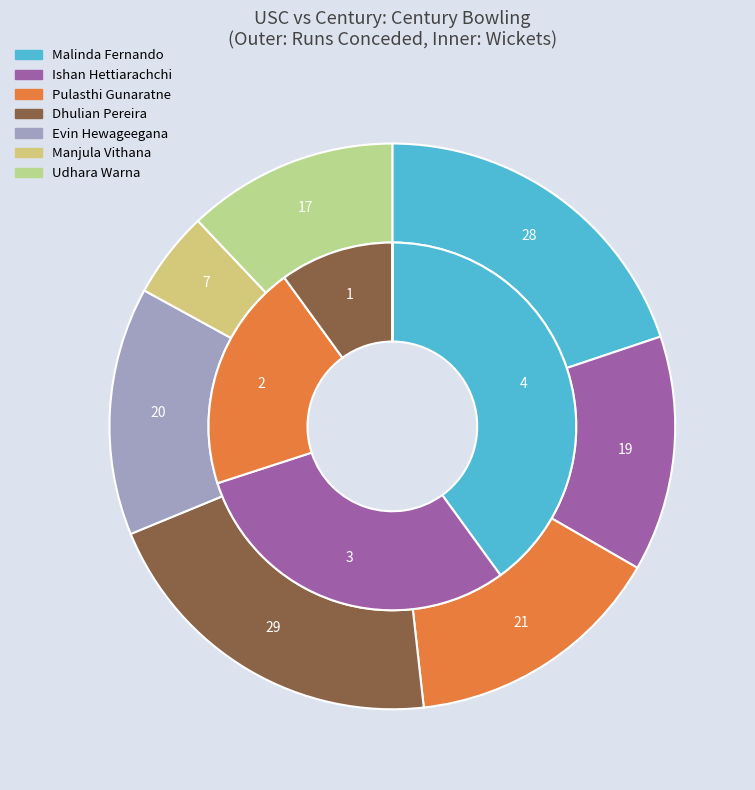

To the nearest percent, what is the difference between the Udhara Warna and Dhulian Pereira slice percentages?

10%